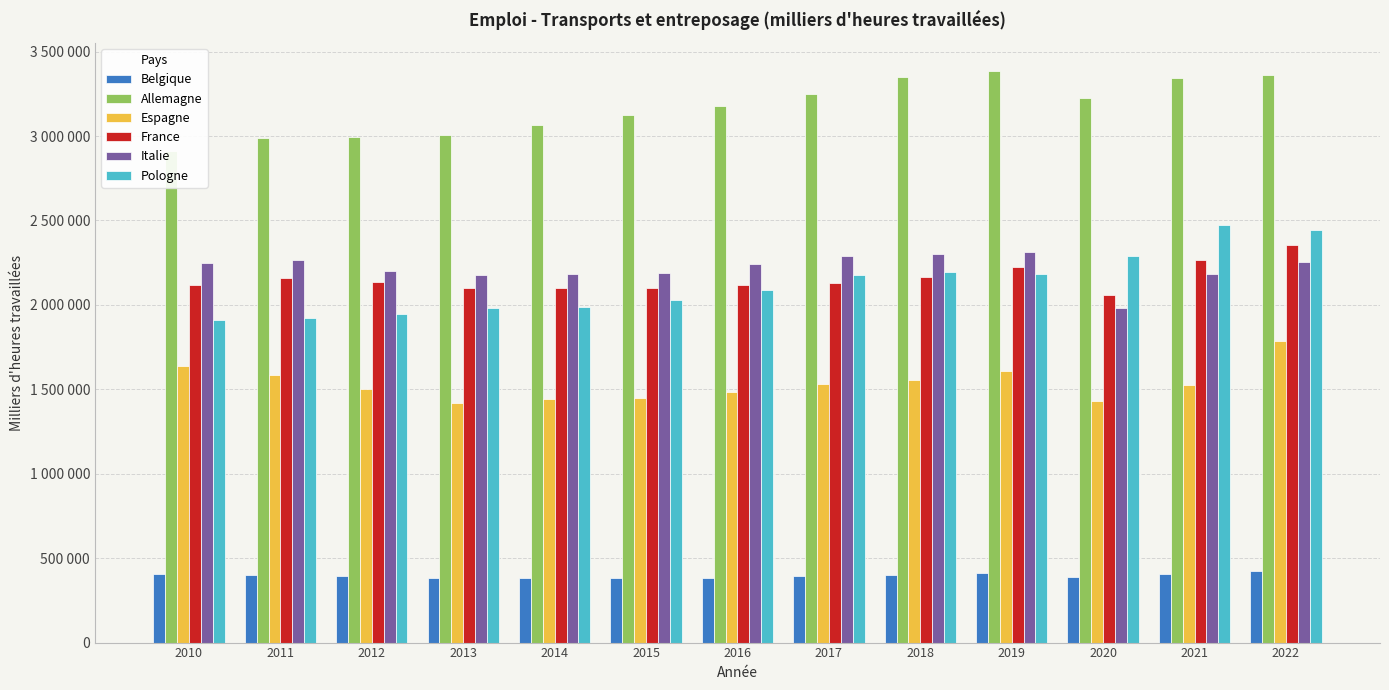

List the series in order of their peak value, lowest first.

Belgique, Espagne, Italie, France, Pologne, Allemagne